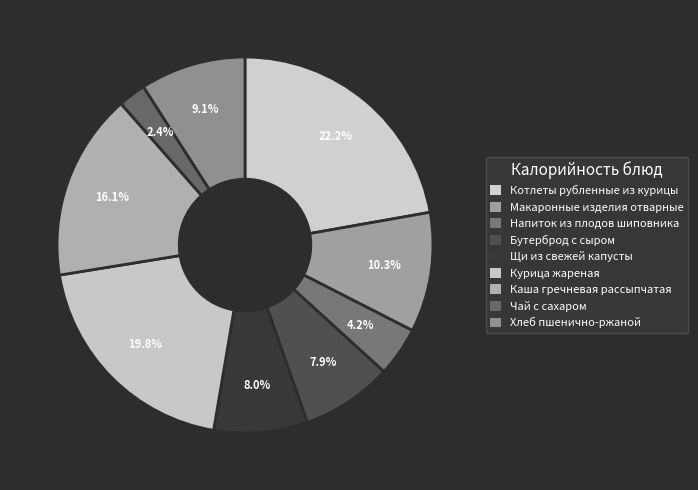

What is the change in value from Бутерброд с сыром to Курица жареная?

+185